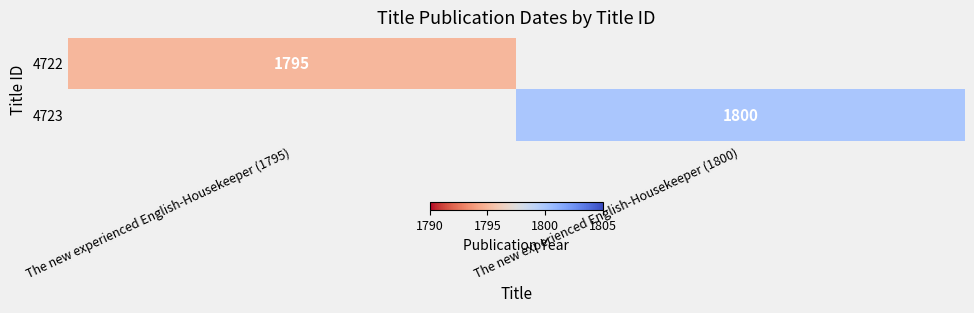

Which has a higher value, The new experienced English-Housekeeper (1795) or The new experienced English-Housekeeper (1800)?

The new experienced English-Housekeeper (1800)